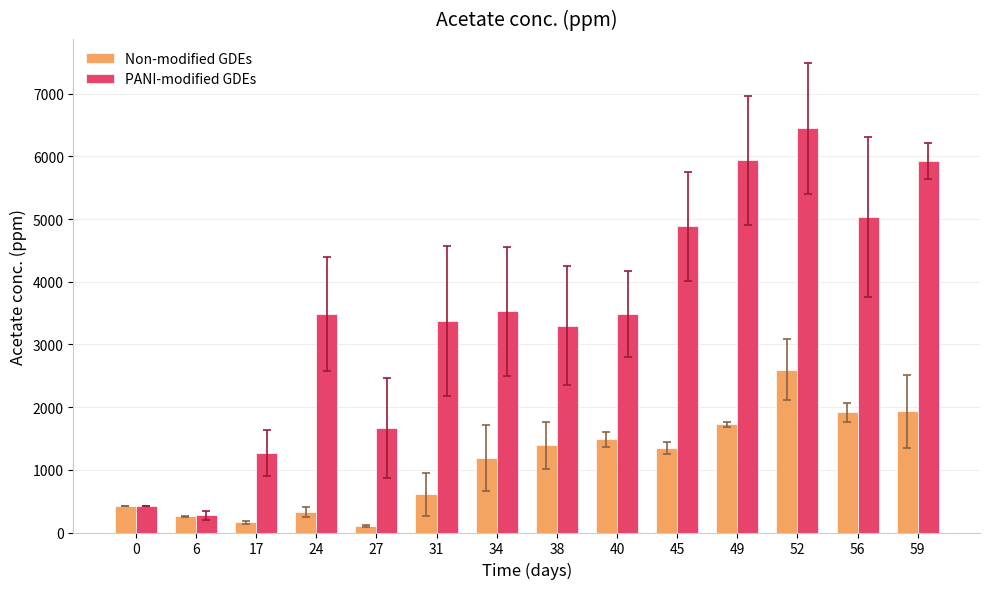

Which series changed the most between 17 and 27?

PANI-modified GDEs